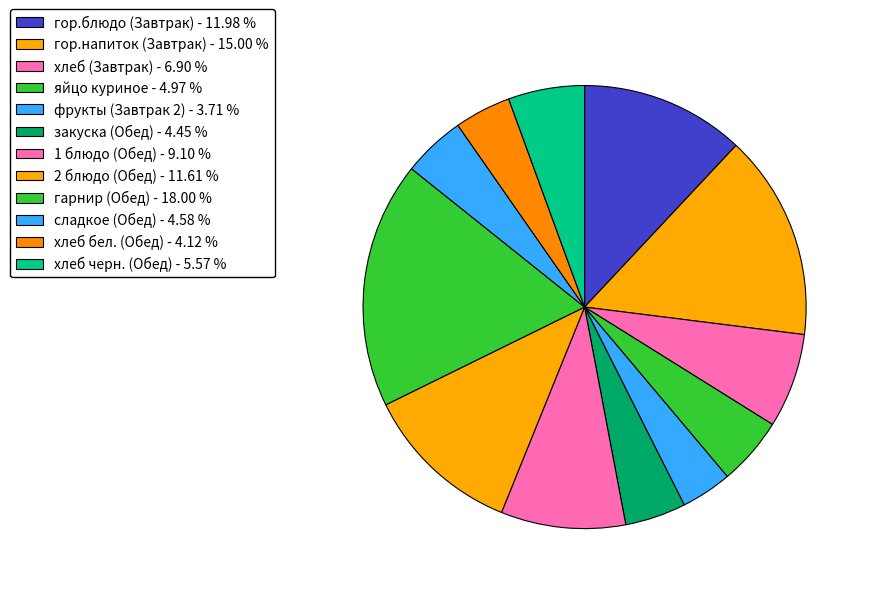

Which category has the biggest portion of the pie?

гарнир (Обед)